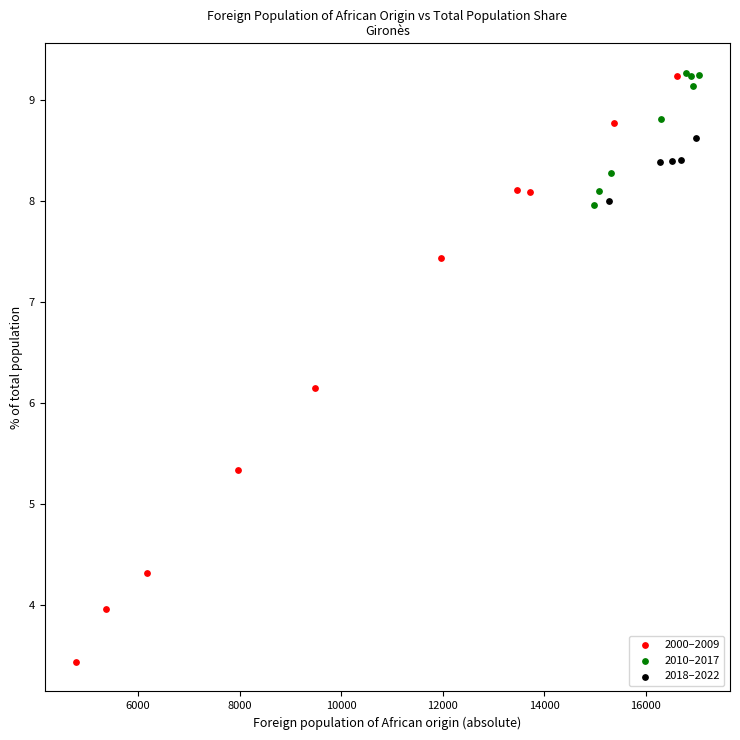

Which series has the largest Y range (max minus min)?

2000–2009